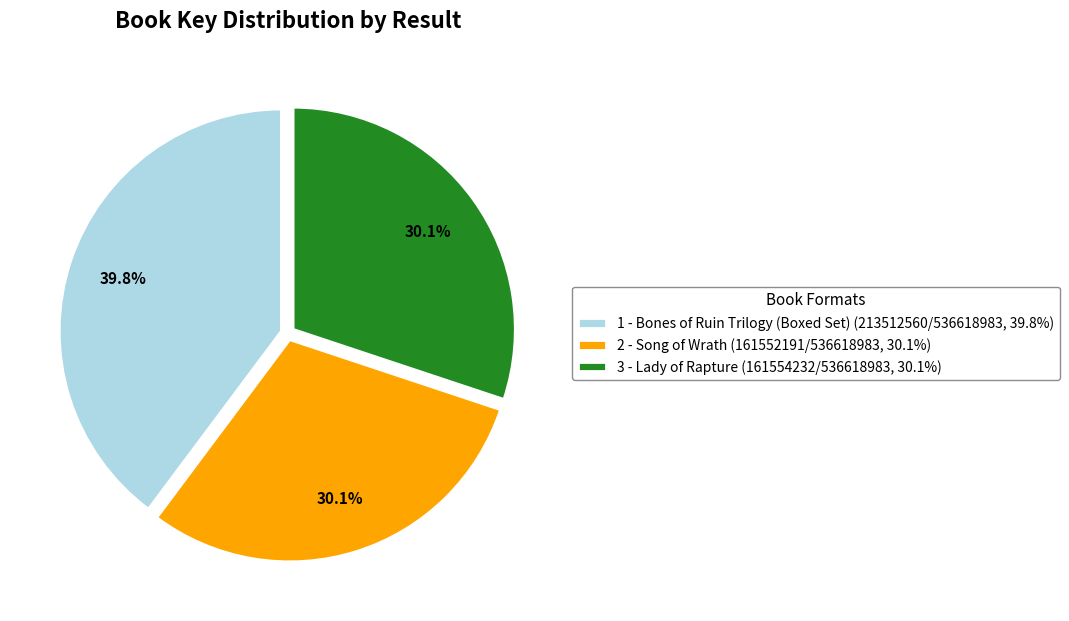

What percentage is NOT represented by 3 - Lady of Rapture?

69.9%